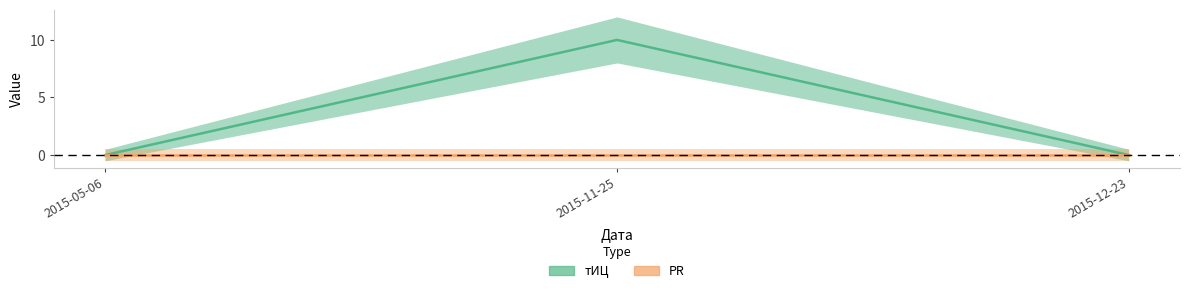

What is the label of the 3rd point from the right?

2015-05-06